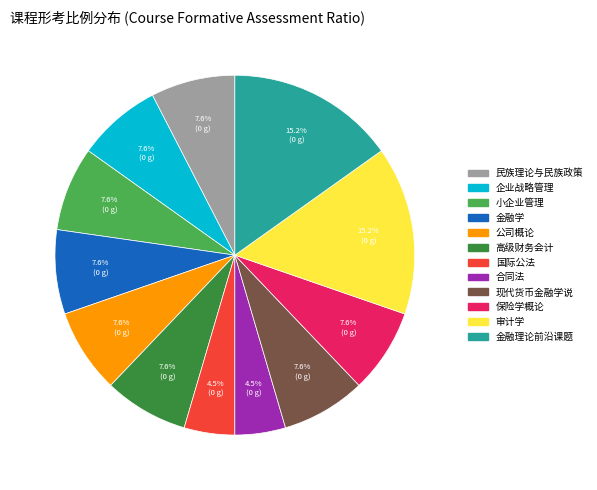

Combined, do 现代货币金融学说 and 小企业管理 account for over 50%?

No